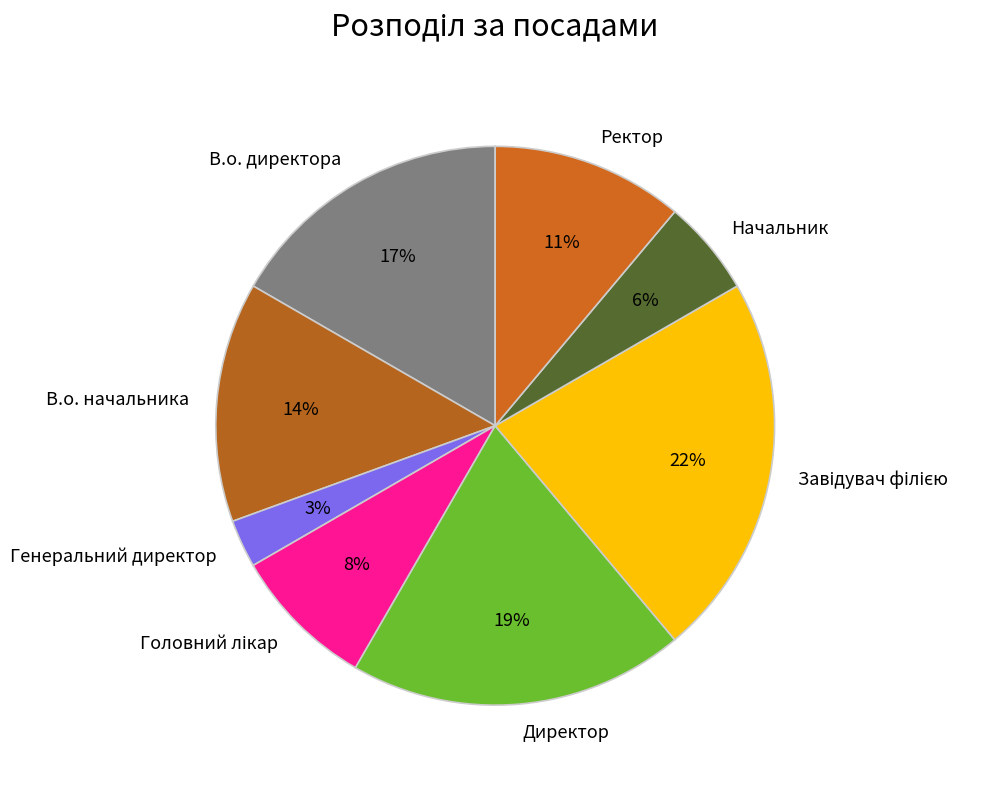

Does Генеральний директор account for over 50% of the chart?

No